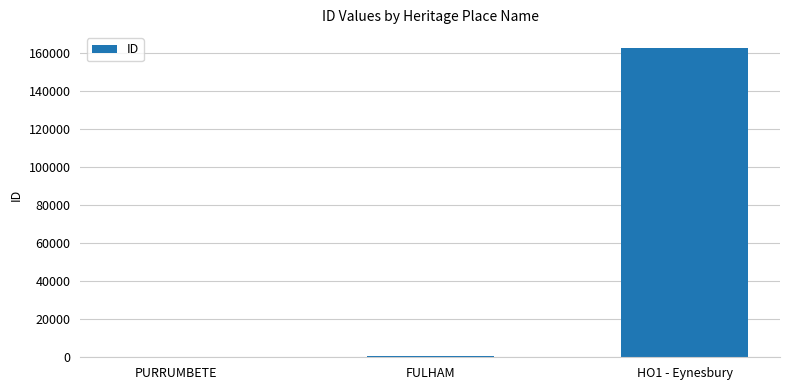

What is the difference between the values at PURRUMBETE and FULHAM?

413